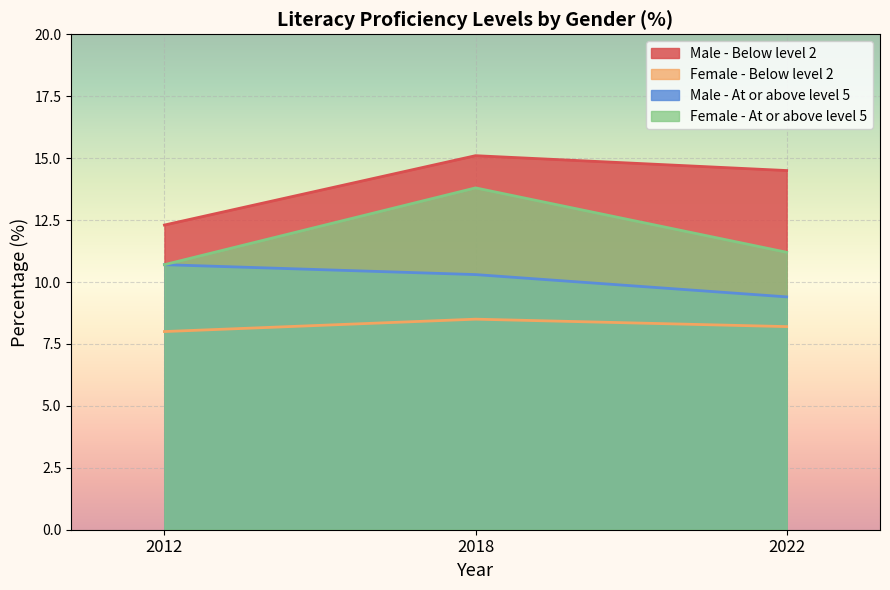

What is the minimum value for Male - Below level 2?

12.3